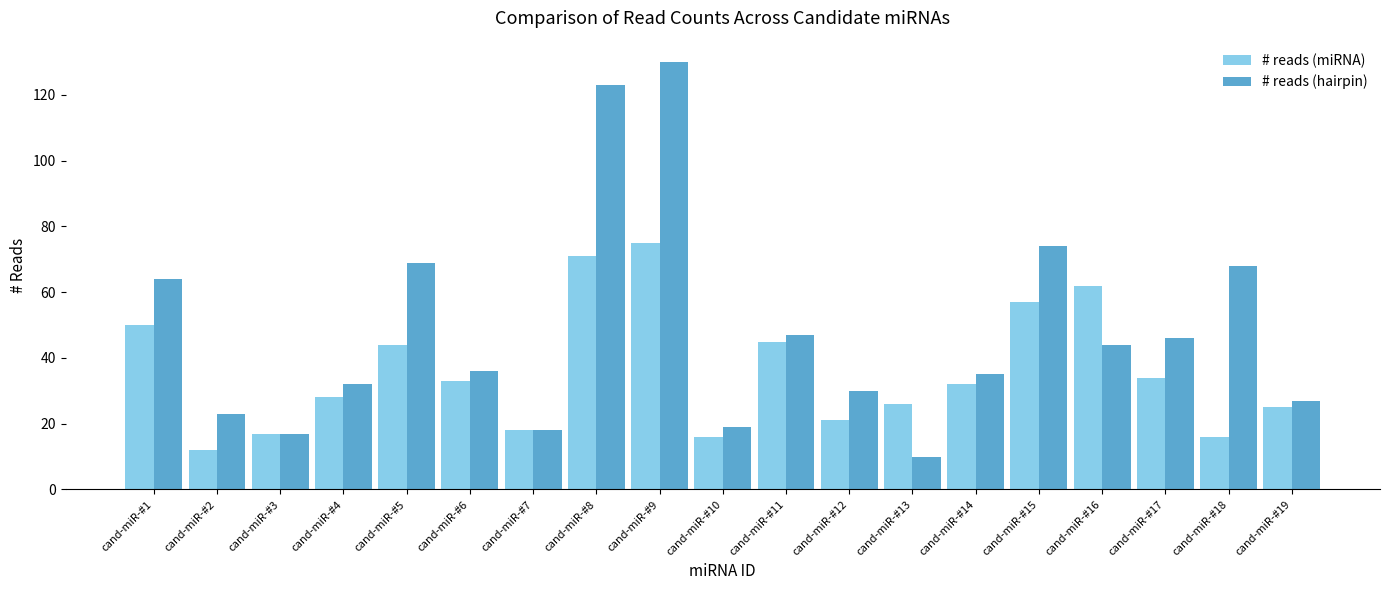

Reading left to right, list all the values displayed in this chart.

# reads (miRNA): 50	12	17	28	44	33	18	71	75	16	45	21	26	32	57	62	34	16	25
# reads (hairpin): 64	23	17	32	69	36	18	123	130	19	47	30	10	35	74	44	46	68	27